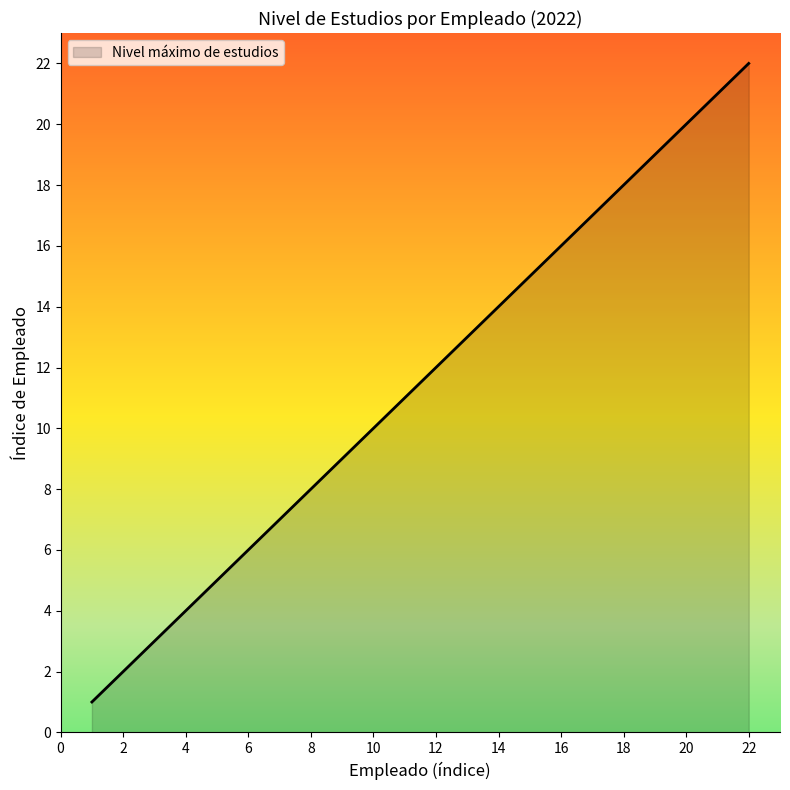

Count the number of categories in the chart.

22